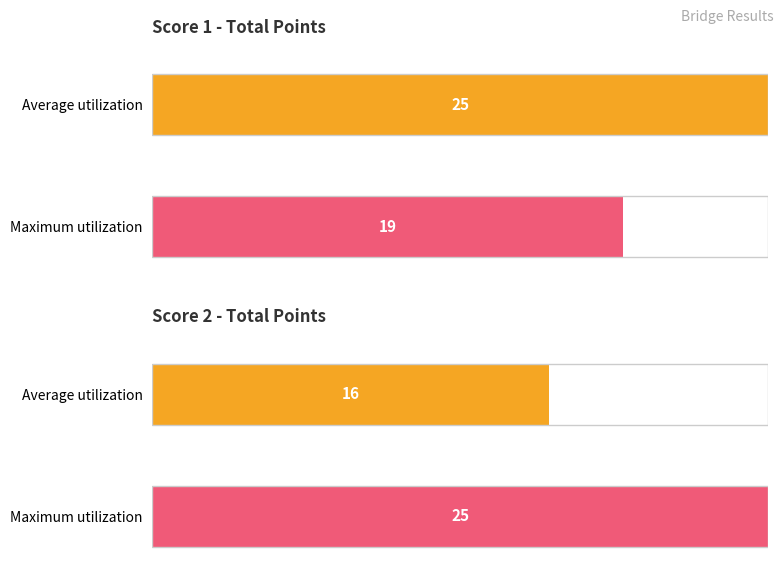

Rank the series by their maximum value, from highest to lowest.

Score 1, Score 2